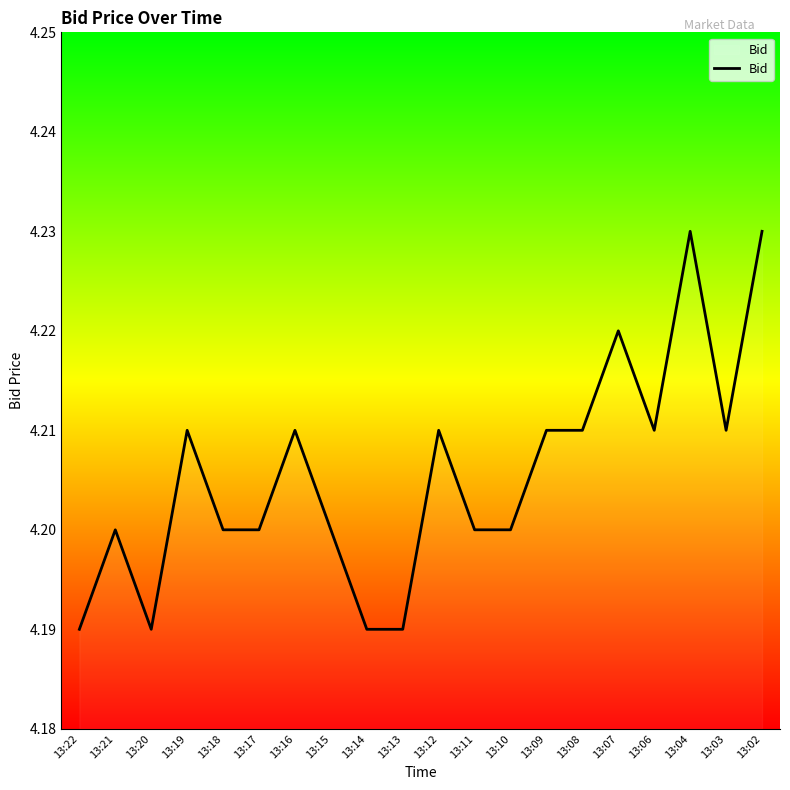

True or false: the data shows 4.2 at 13:21.

True